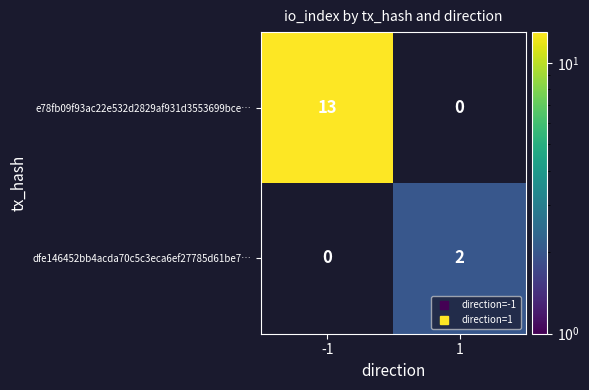

The value of e78fb09f93ac22e532d2829af931d3553699bce… at -1 is 22. True or false?

False